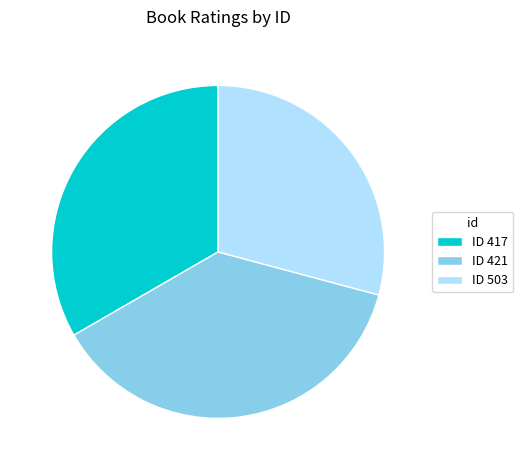

Which category has the biggest portion of the pie?

ID 421